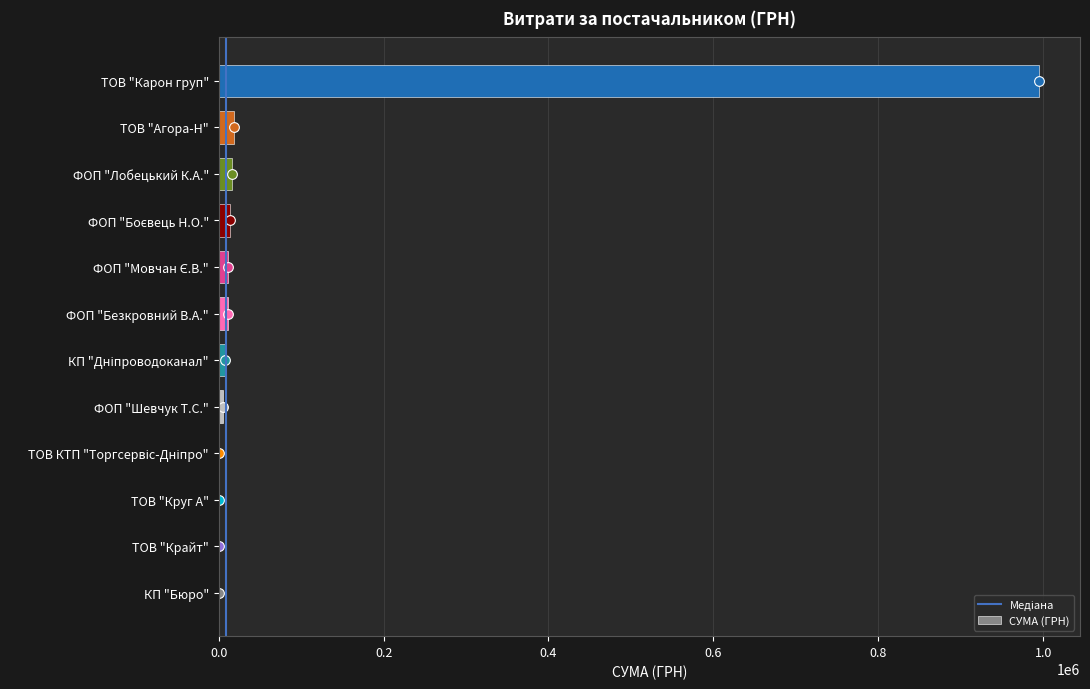

At which category does the chart reach its peak across all series?

ТОВ "Карон груп"